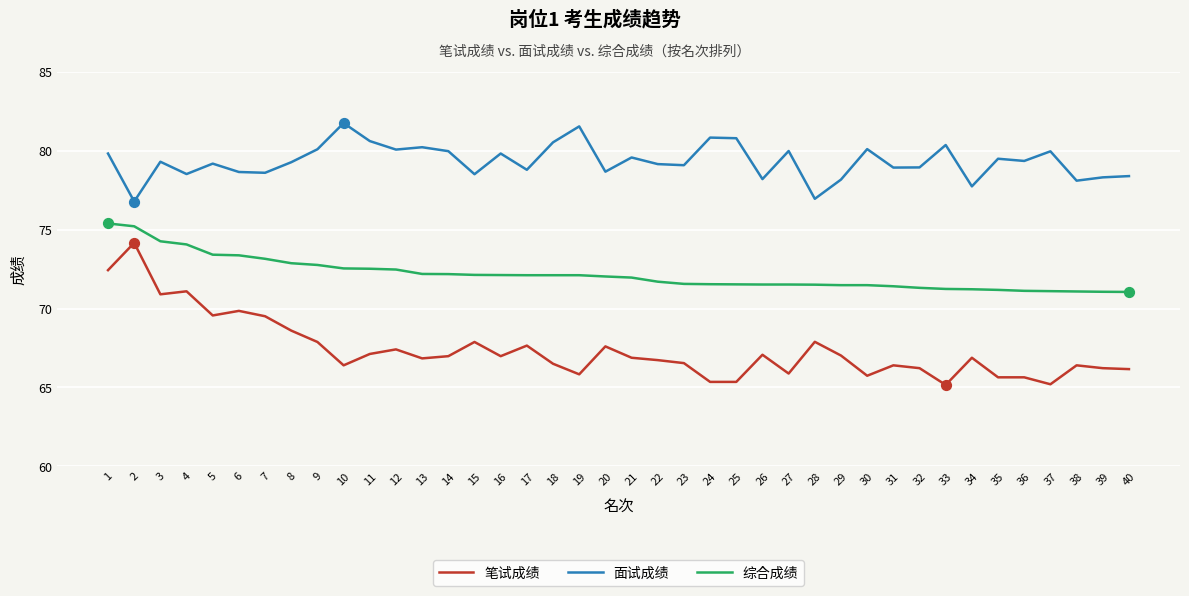

What is the difference between the highest and lowest values at 34?

10.9